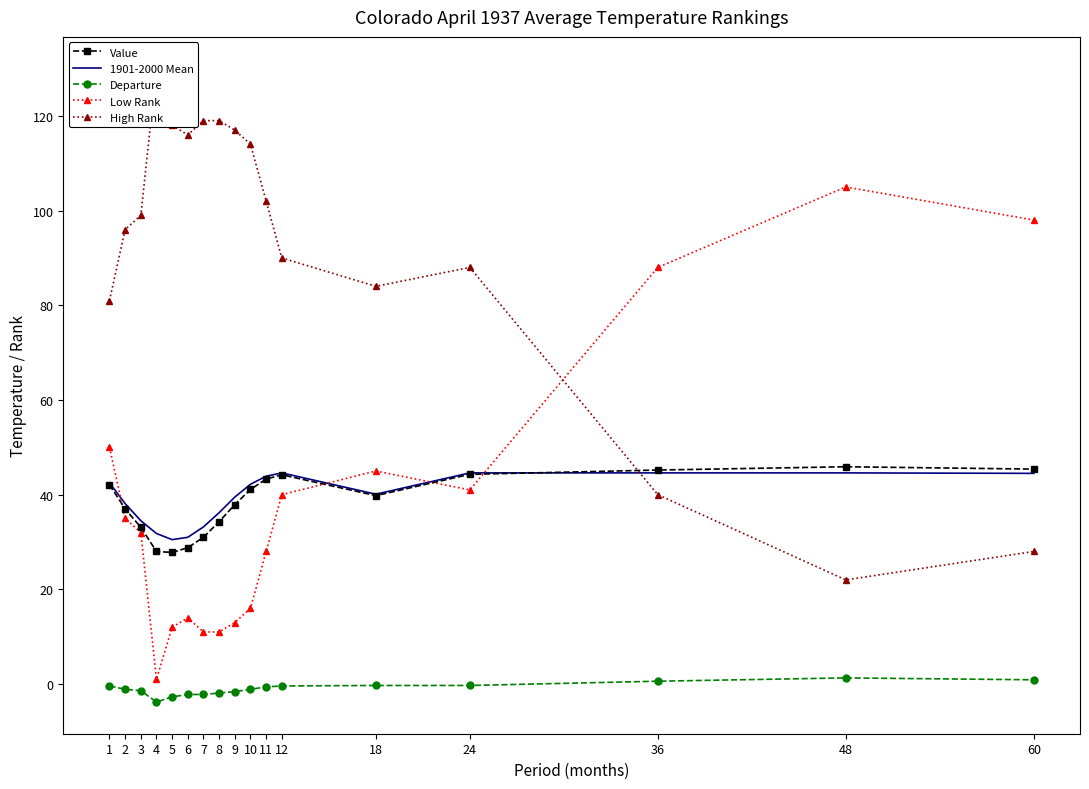

The 1901-2000 Mean series shows 54.1 at 4. True or false?

False